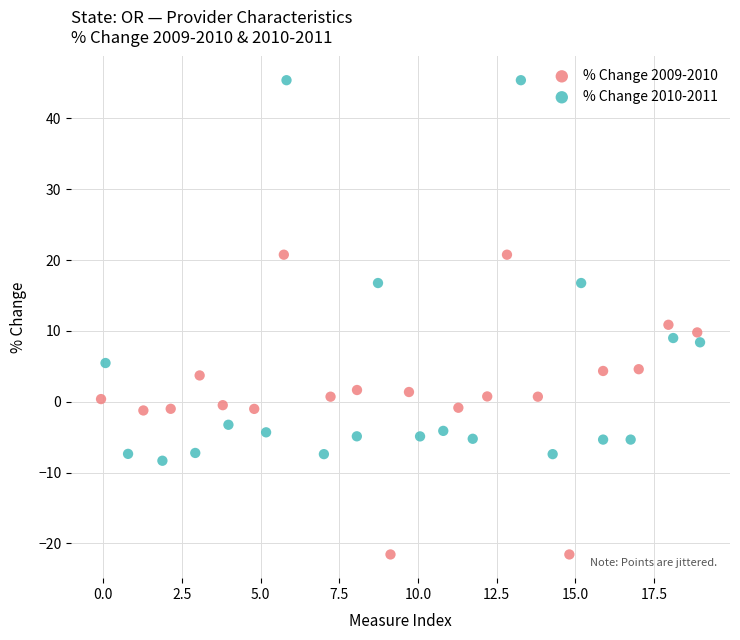

Which series reaches the minimum Y coordinate?

% Change 2009-2010